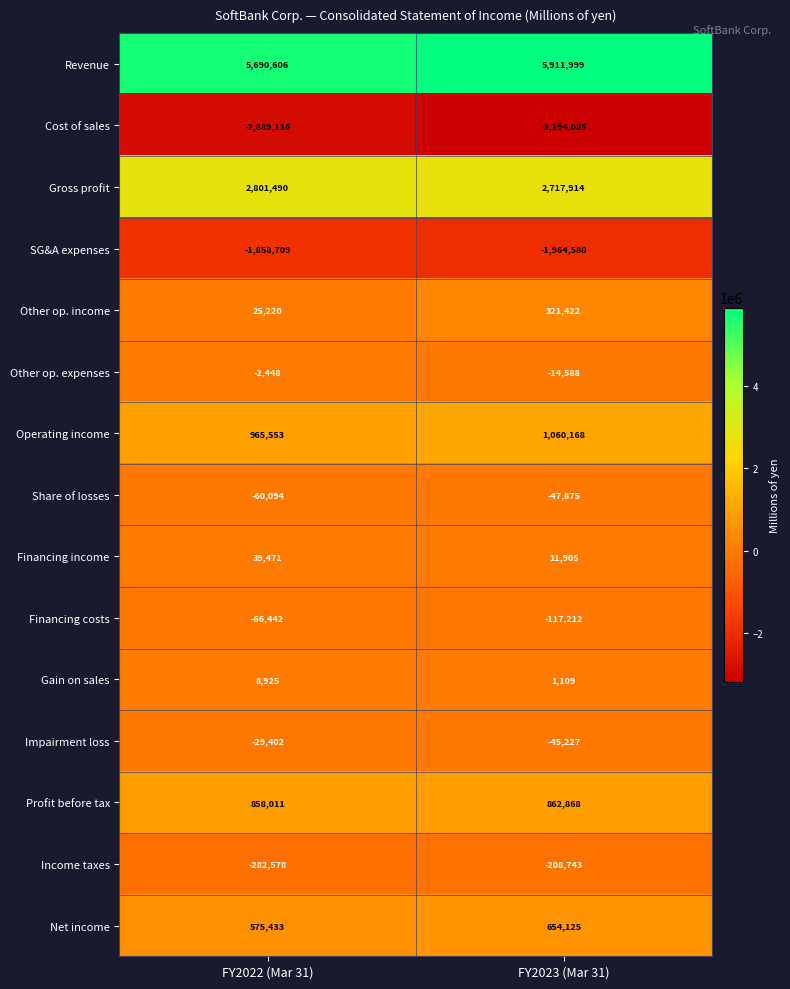

Reading left to right, extract all data points from this chart.

Revenue: FY2022 (Mar 31)=5690606	FY2023 (Mar 31)=5911999
Cost of sales: FY2022 (Mar 31)=-2889116	FY2023 (Mar 31)=-3194085
Gross profit: FY2022 (Mar 31)=2801490	FY2023 (Mar 31)=2717914
SG&A expenses: FY2022 (Mar 31)=-1858709	FY2023 (Mar 31)=-1964580
Other op. income: FY2022 (Mar 31)=25220	FY2023 (Mar 31)=321422
Other op. expenses: FY2022 (Mar 31)=-2448	FY2023 (Mar 31)=-14588
Operating income: FY2022 (Mar 31)=965553	FY2023 (Mar 31)=1060168
Share of losses: FY2022 (Mar 31)=-60094	FY2023 (Mar 31)=-47875
Financing income: FY2022 (Mar 31)=39471	FY2023 (Mar 31)=11905
Financing costs: FY2022 (Mar 31)=-66442	FY2023 (Mar 31)=-117212
Gain on sales: FY2022 (Mar 31)=8925	FY2023 (Mar 31)=1109
Impairment loss: FY2022 (Mar 31)=-29402	FY2023 (Mar 31)=-45227
Profit before tax: FY2022 (Mar 31)=858011	FY2023 (Mar 31)=862868
Income taxes: FY2022 (Mar 31)=-282578	FY2023 (Mar 31)=-208743
Net income: FY2022 (Mar 31)=575433	FY2023 (Mar 31)=654125